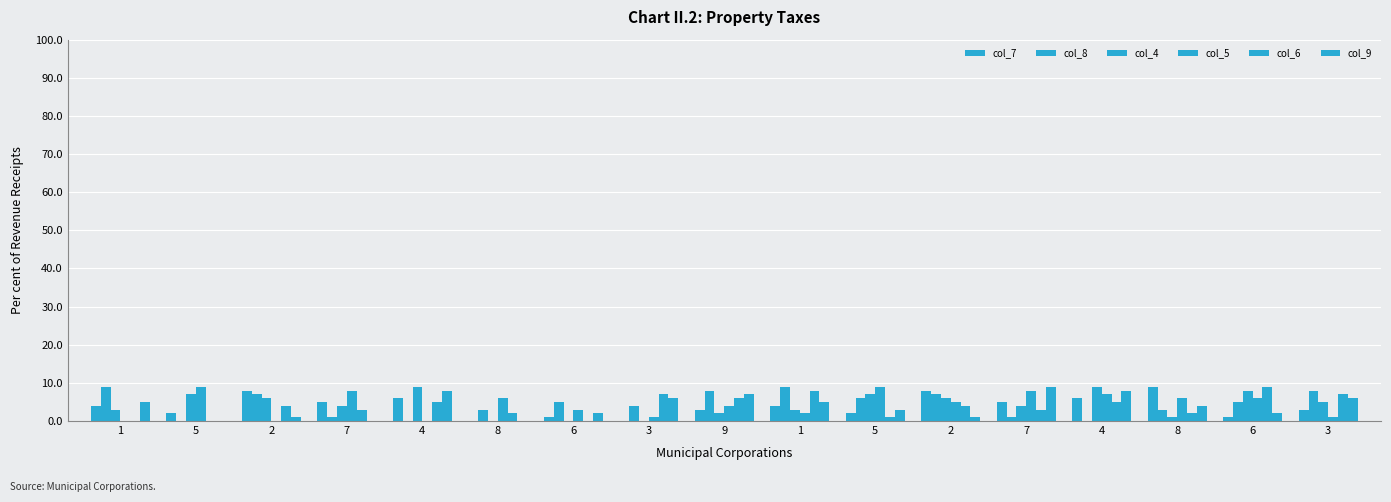

Where is col_9 nearest to the value 4?

8